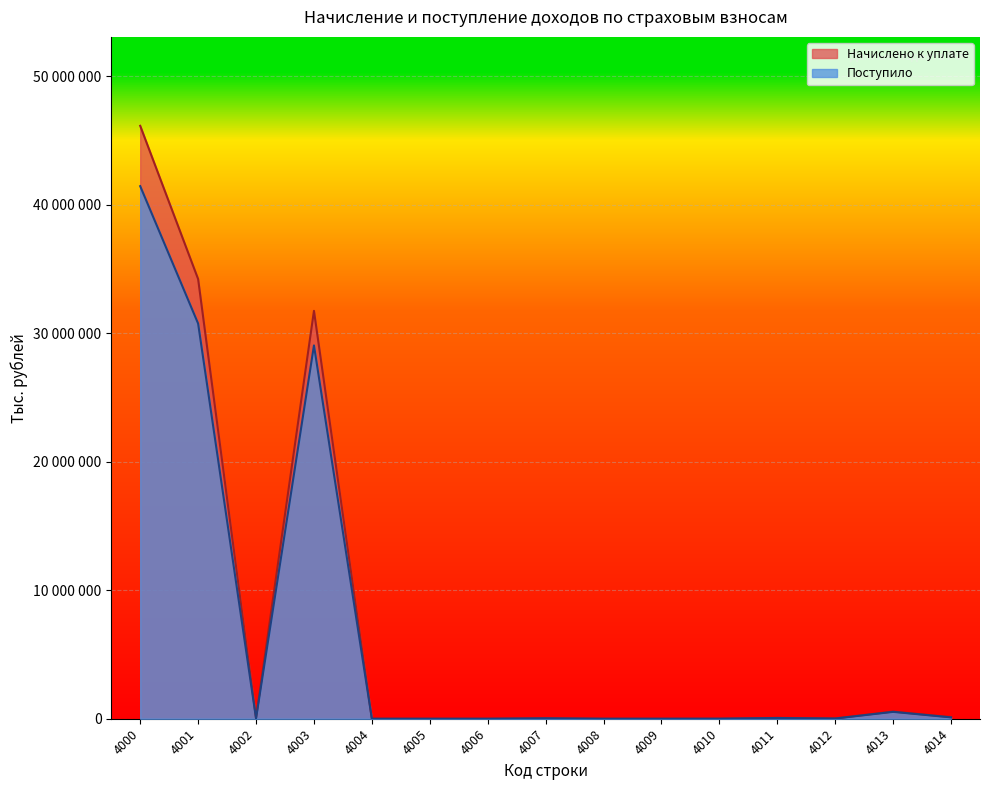

True or false: Начислено к уплате has more than 1 points higher than both neighbors.

True